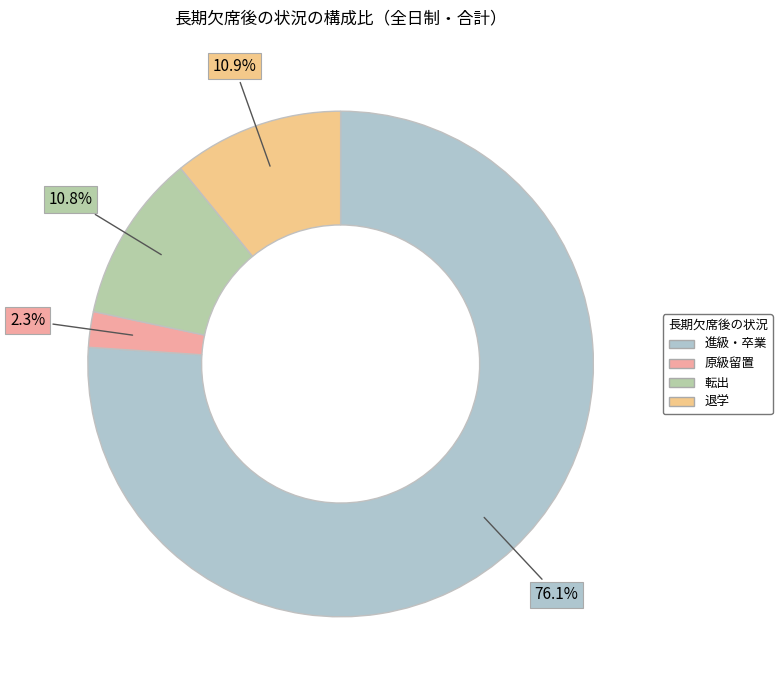

How many slices are in this pie chart?

4